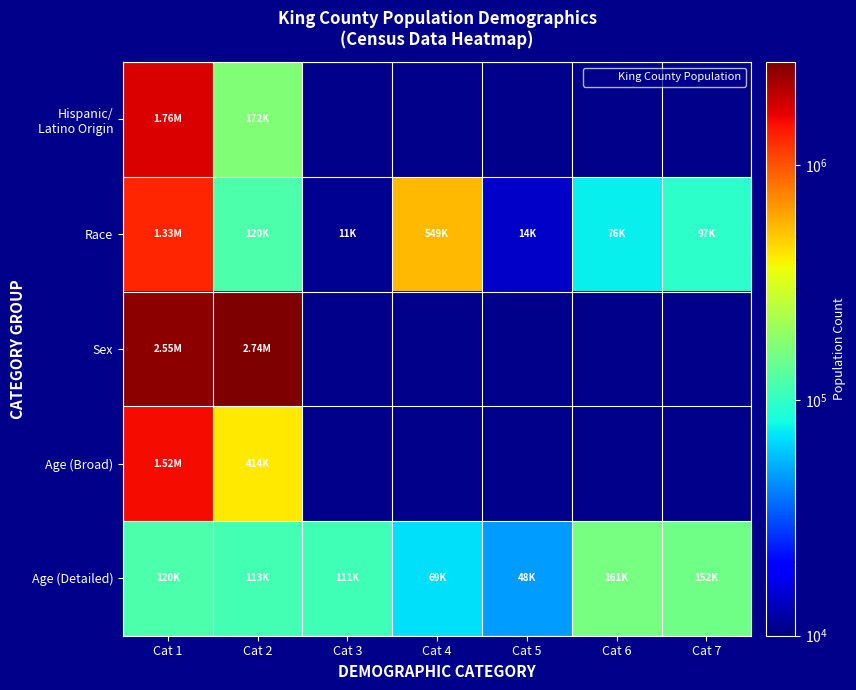

What is the difference between the highest and lowest values at Cat 3?

110789